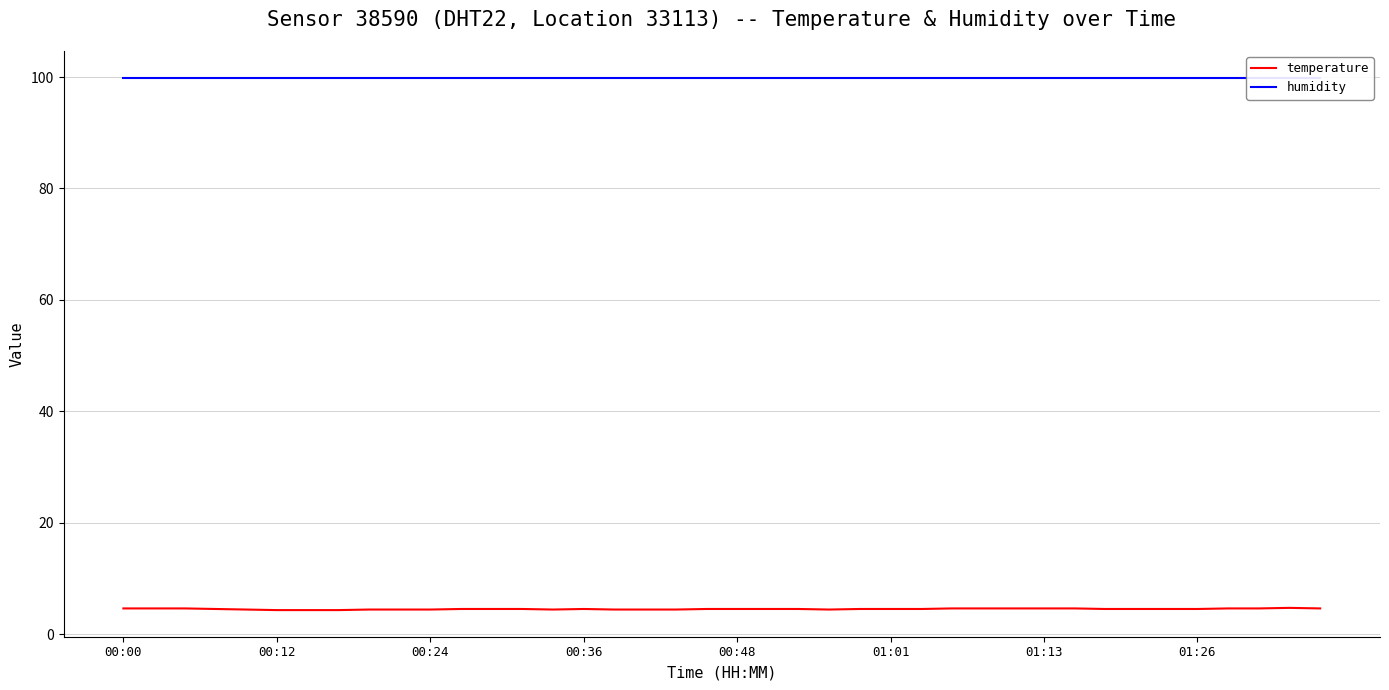

Rank the series by their maximum value, from lowest to highest.

temperature, humidity